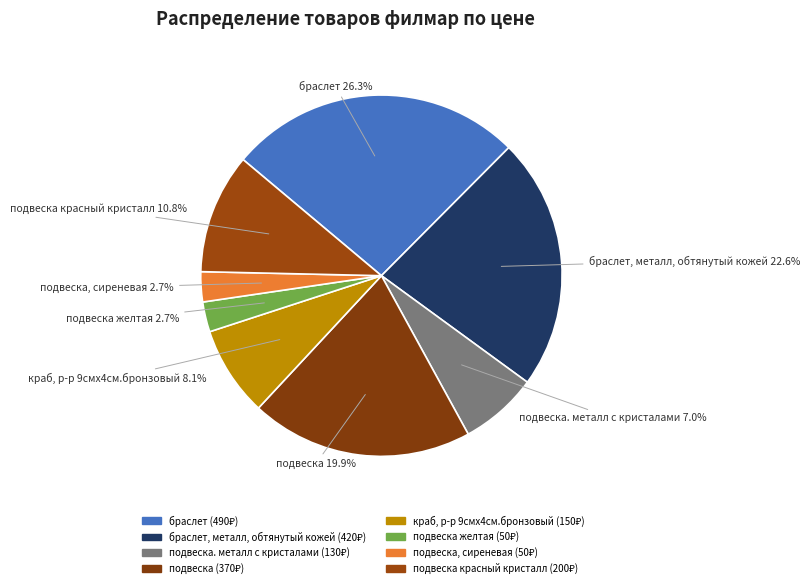

How much of the chart is everything except краб, р-р 9смх4см.бронзовый?

91.9%